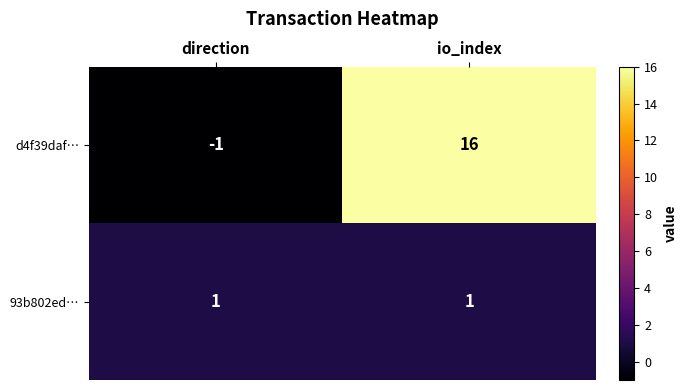

Which category has the lowest value across all series?

direction